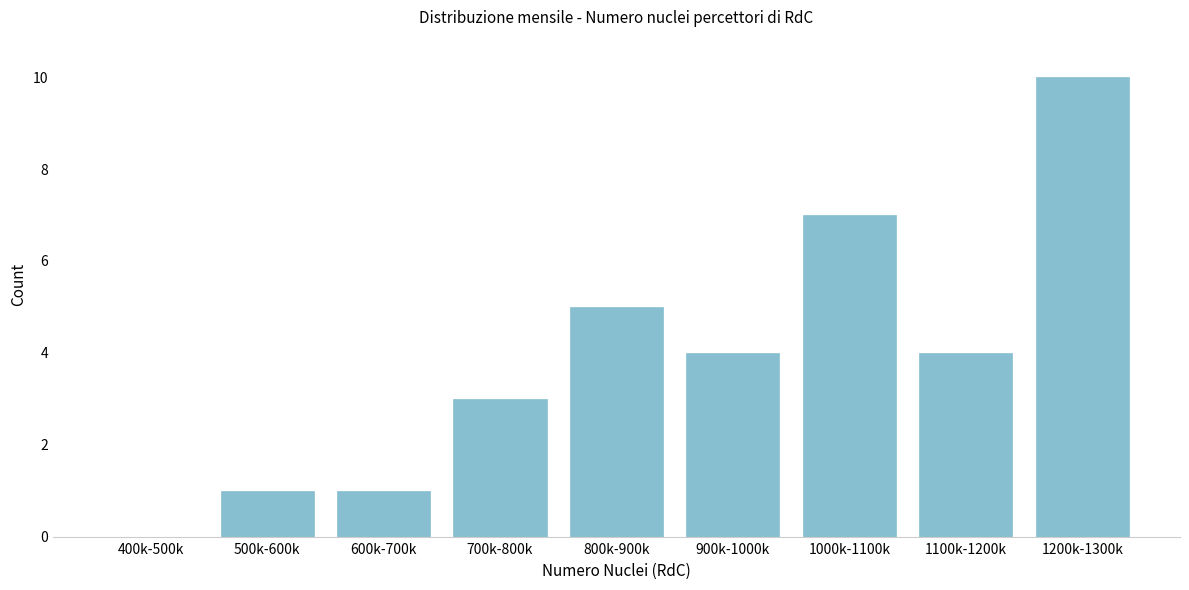

Reading left to right, what are all the values shown in this chart?

400k-500k=0	500k-600k=1	600k-700k=1	700k-800k=3	800k-900k=5	900k-1000k=4	1000k-1100k=7	1100k-1200k=4	1200k-1300k=10